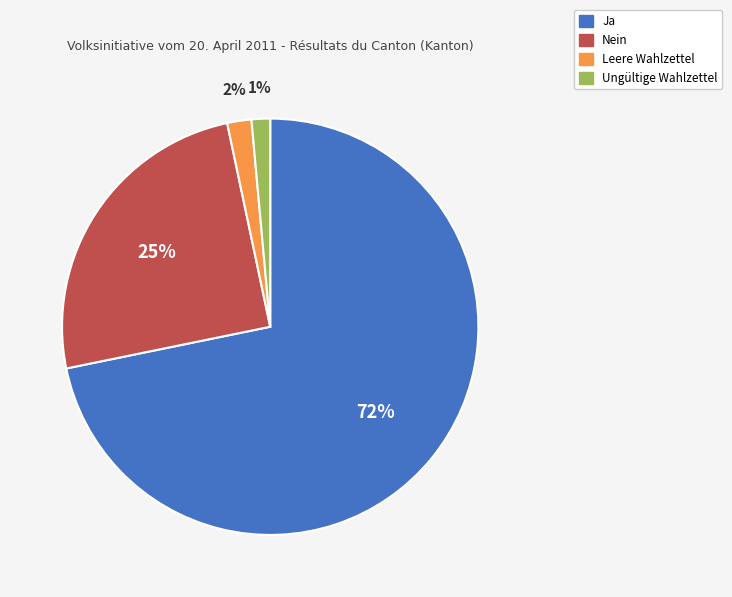

Which slice is the largest?

Ja